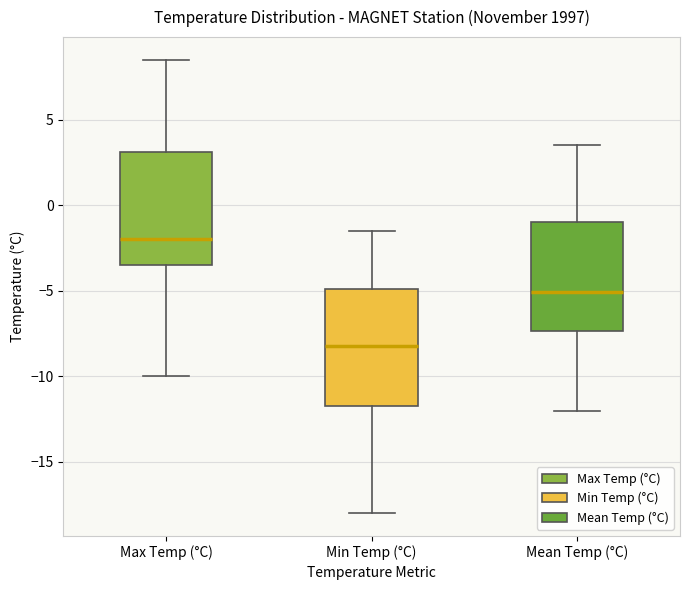

Which box's median line is the lowest?

Min Temp (°C)